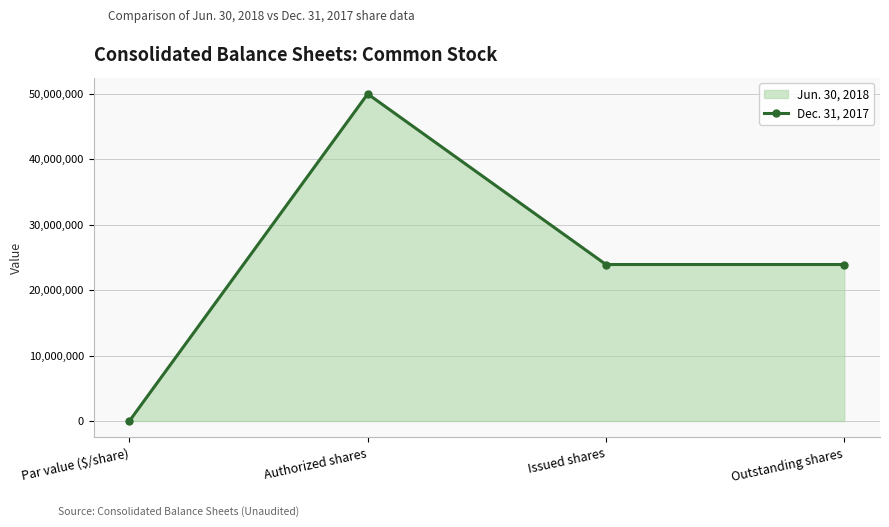

What is the difference between the values at Outstanding shares and Par value ($/share)?

23922084